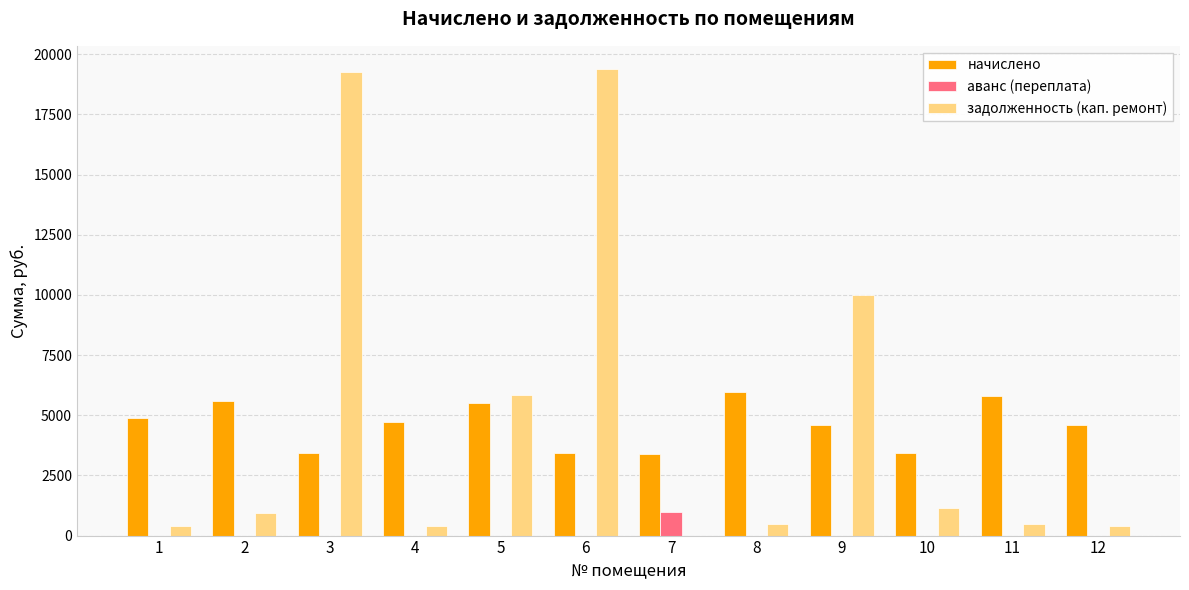

Between 5 and 11, which series saw the biggest shift?

задолженность (кап. ремонт)